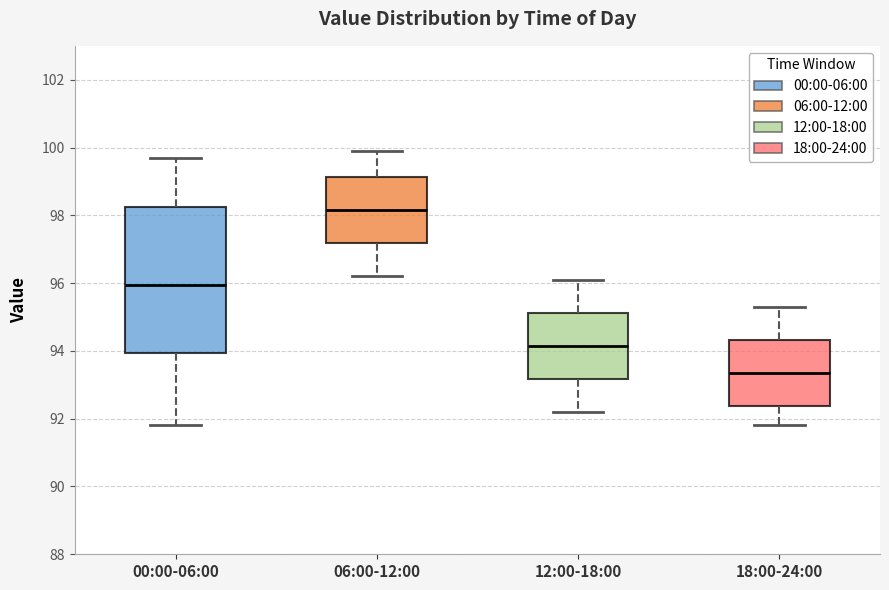

Which box has the lowest median line?

18:00-24:00